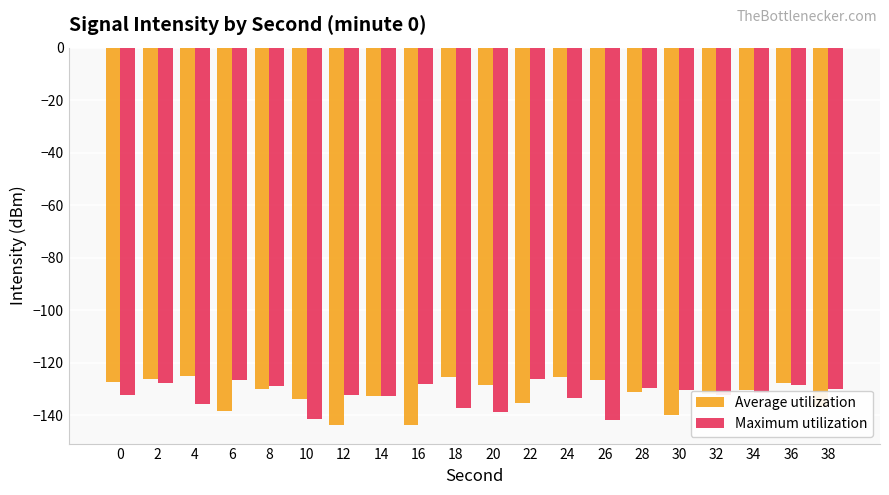

What is the value of the Maximum utilization bar at the 3rd from the left?

-135.8